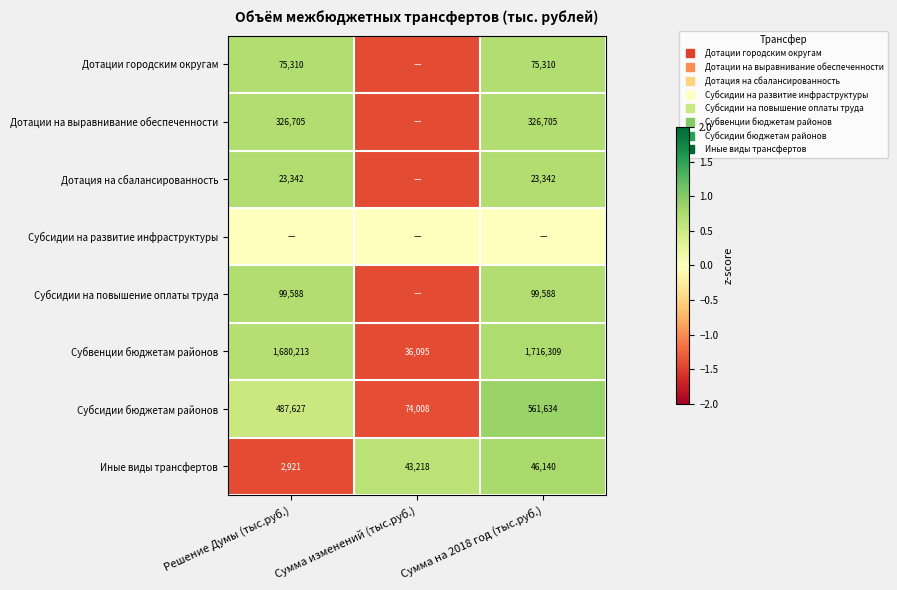

The Дотации городским округам series shows 0.3 at Сумма на 2018 год (тыс.руб.). True or false?

False